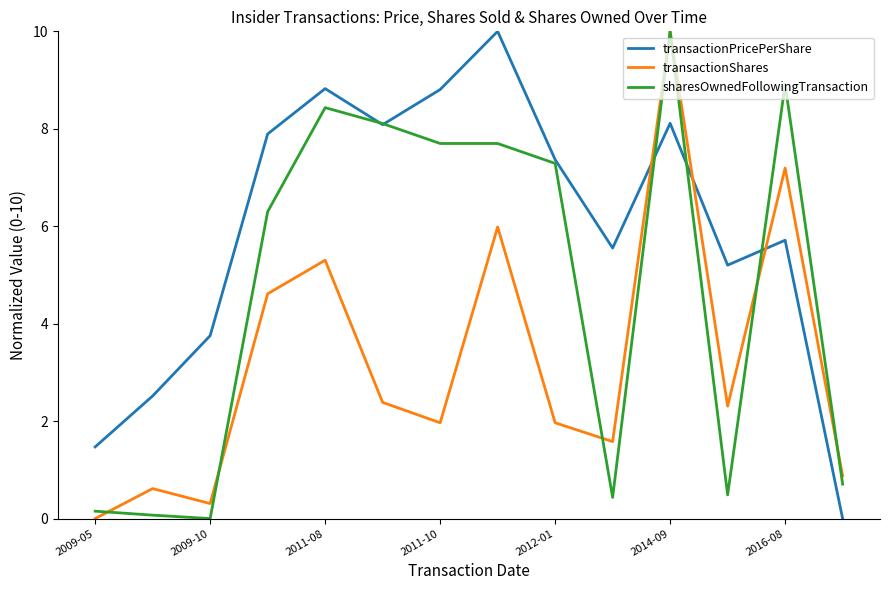

True or false: sharesOwnedFollowingTransaction and transactionShares cross at least once.

True